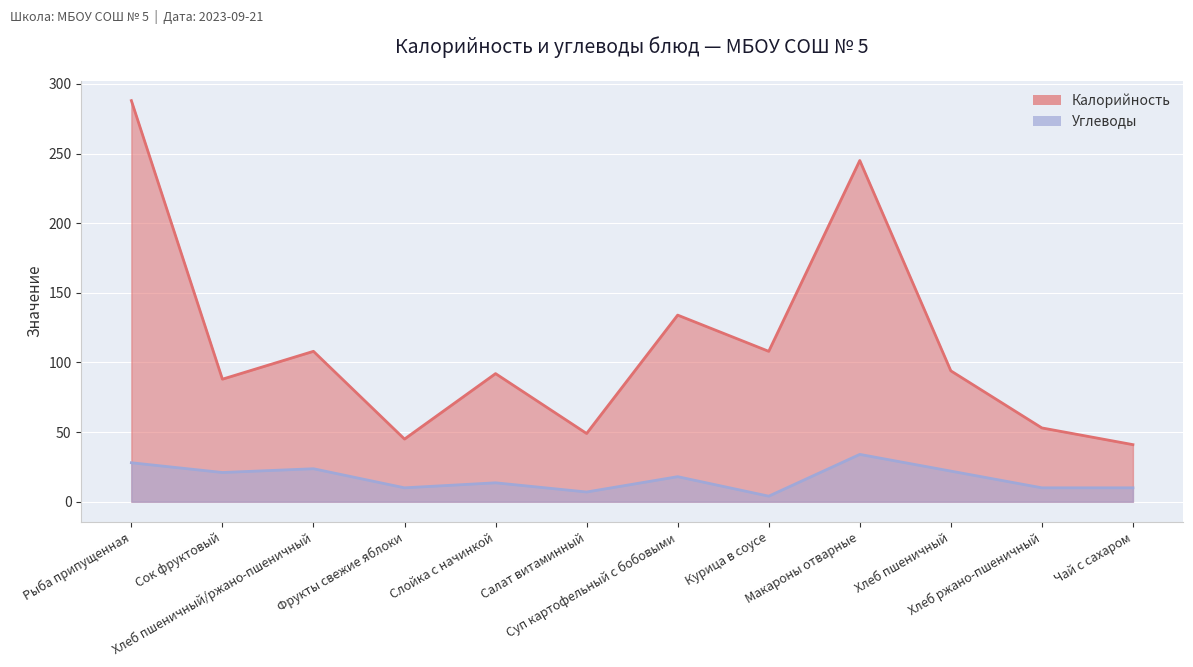

What is the difference between the maximum and minimum values in the Углеводы series?

30.0